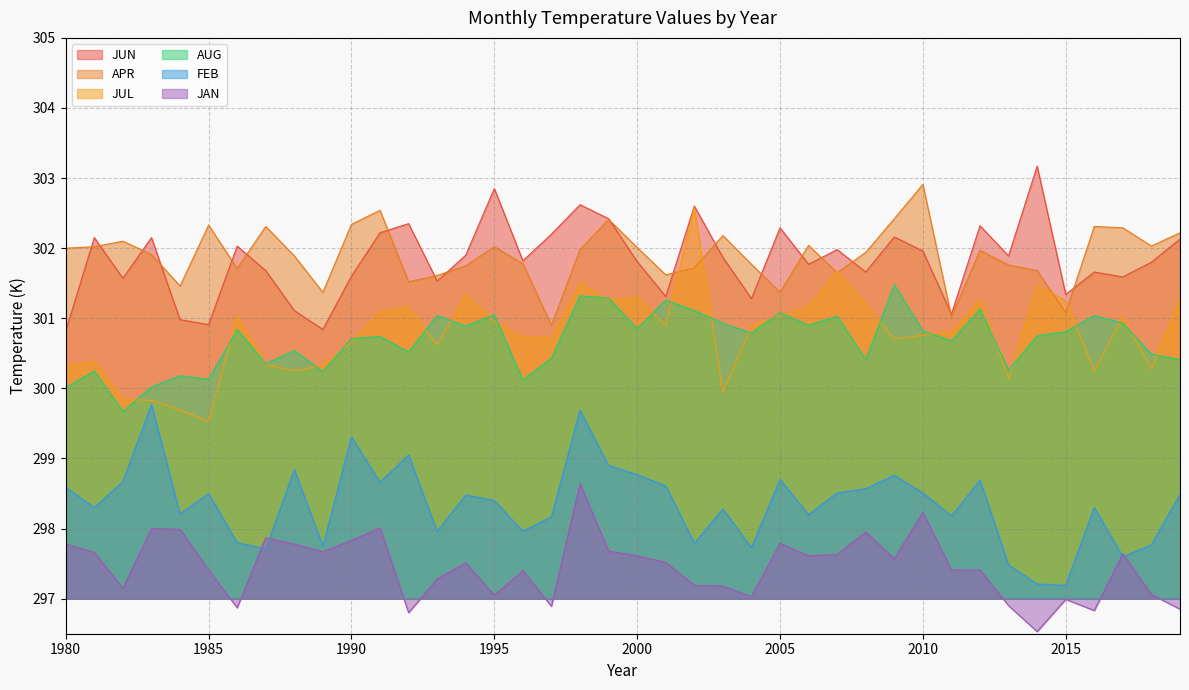

True or false: JAN has a value of 298.0 at 1983.

True